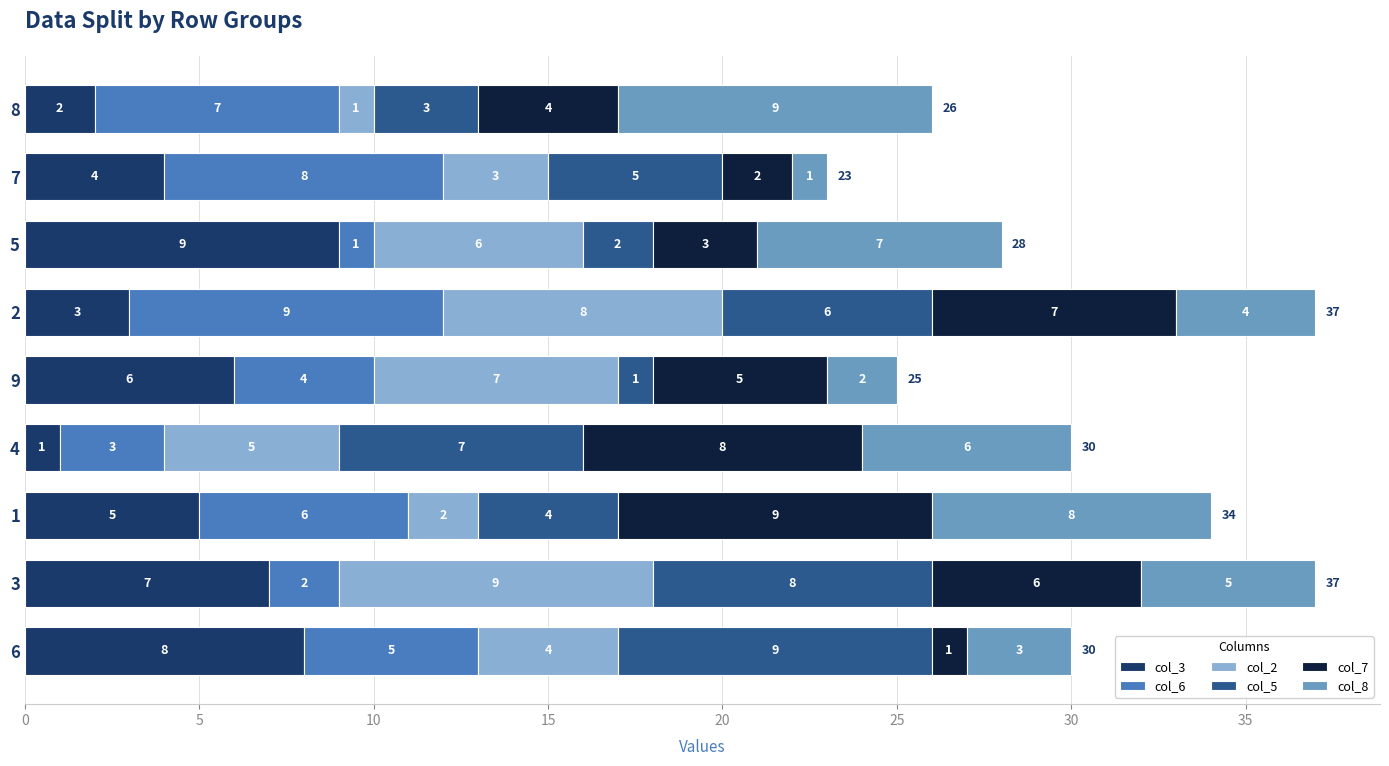

What is the average value of the col_3 series?

5